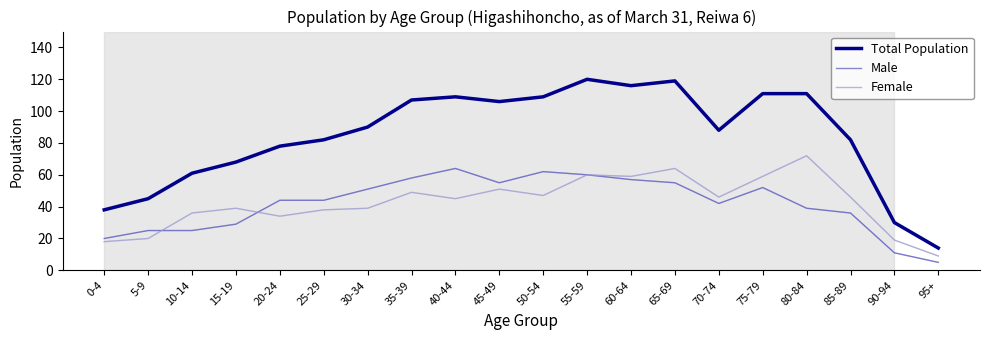

Which category has the highest value in the Female series?

80-84